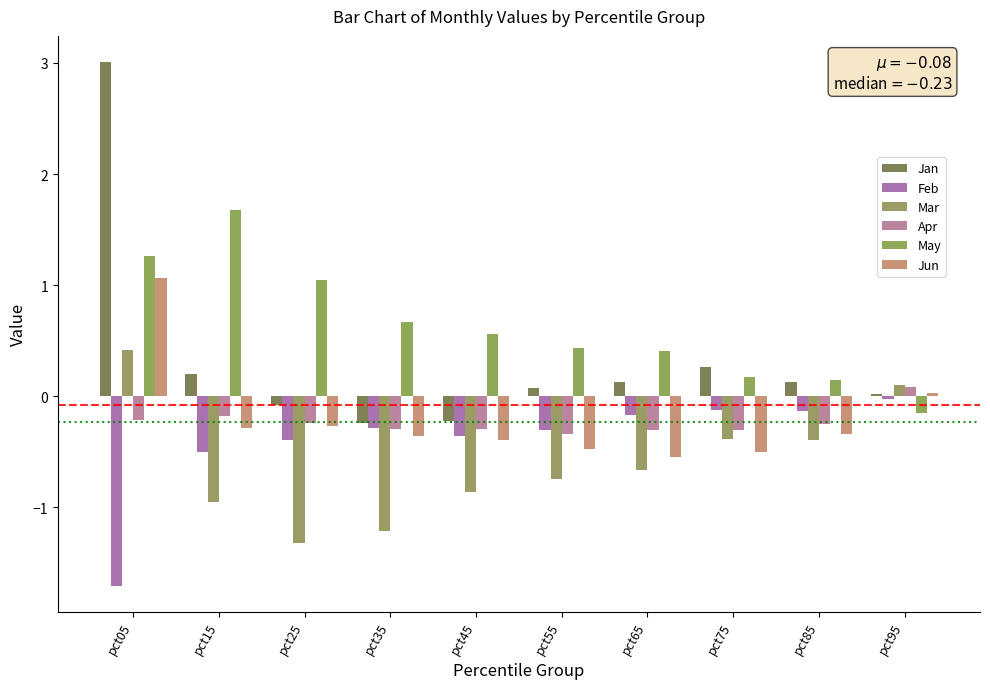

What is the value of the Feb bar at the 6th from the left?

-0.3